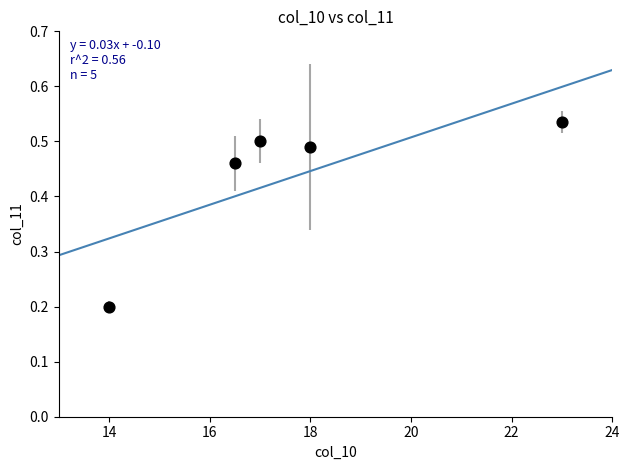

What is the range of Y values (max minus min)?

0.3